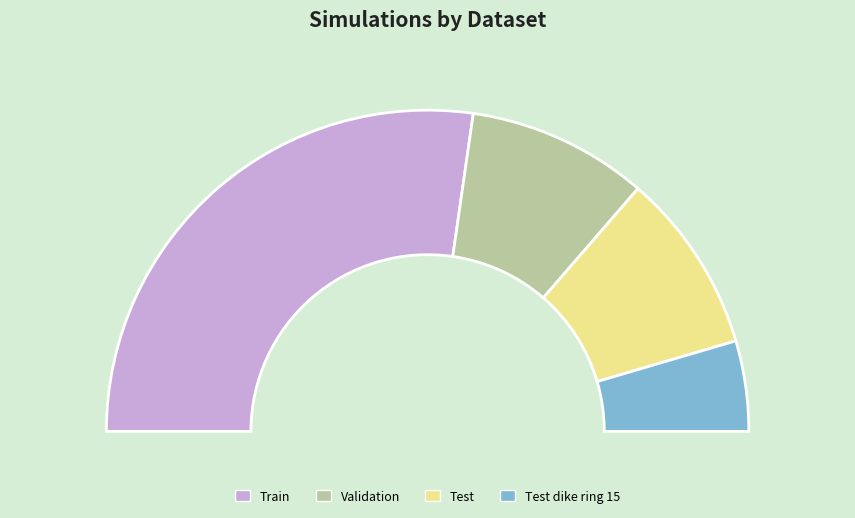

Count the number of slices in the pie.

4